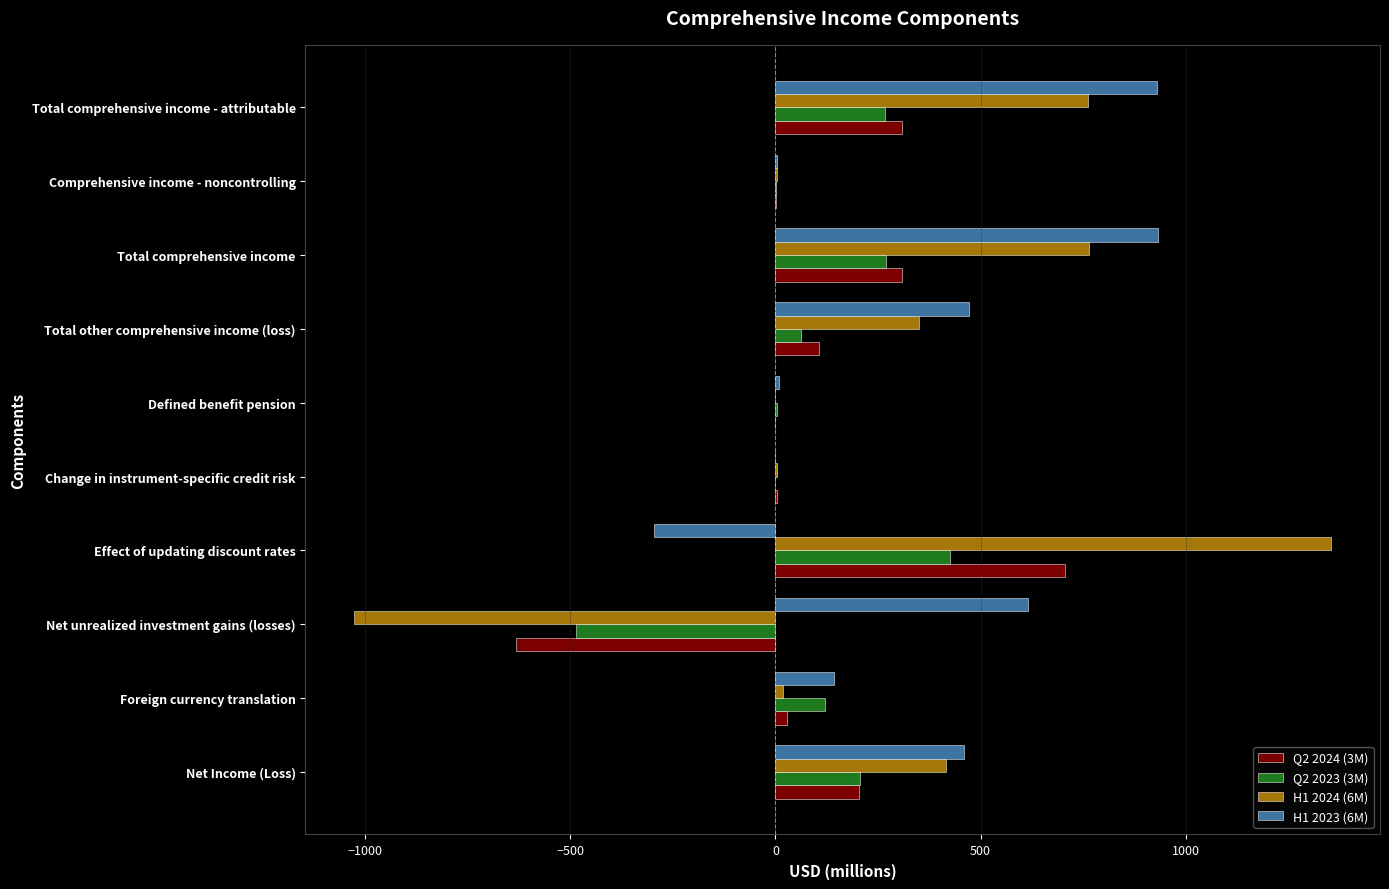

Which label corresponds to the largest value in the chart?

Effect of updating discount rates